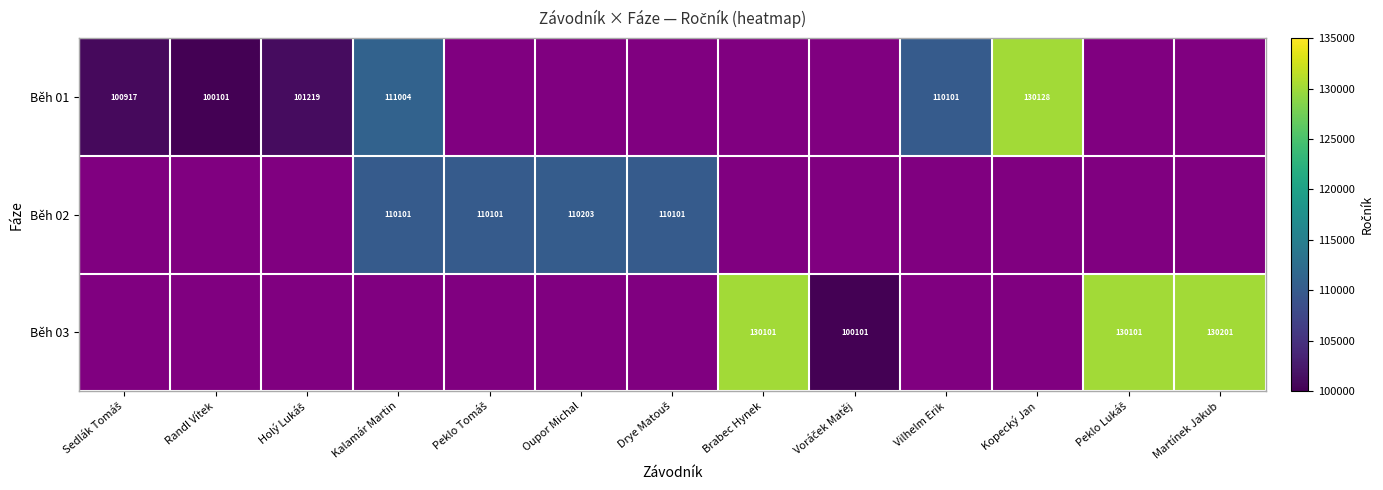

Is it true that Běh 01 equals 172338 at Vilhelm Erik?

False